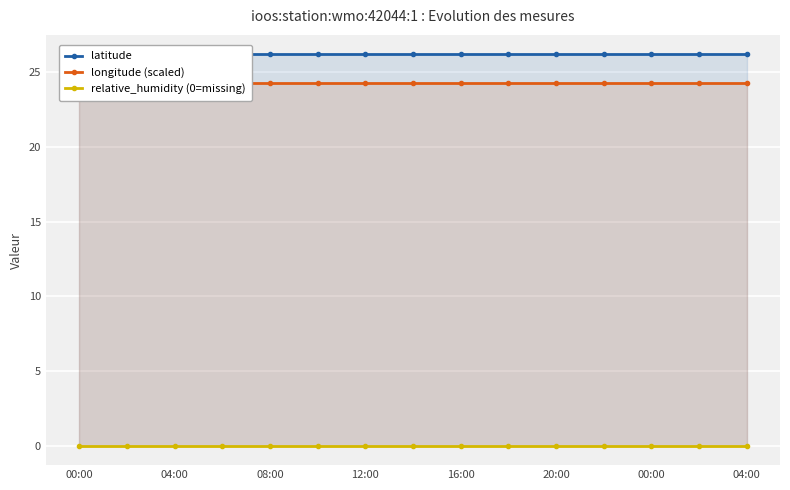

How many data points does each series have?

15